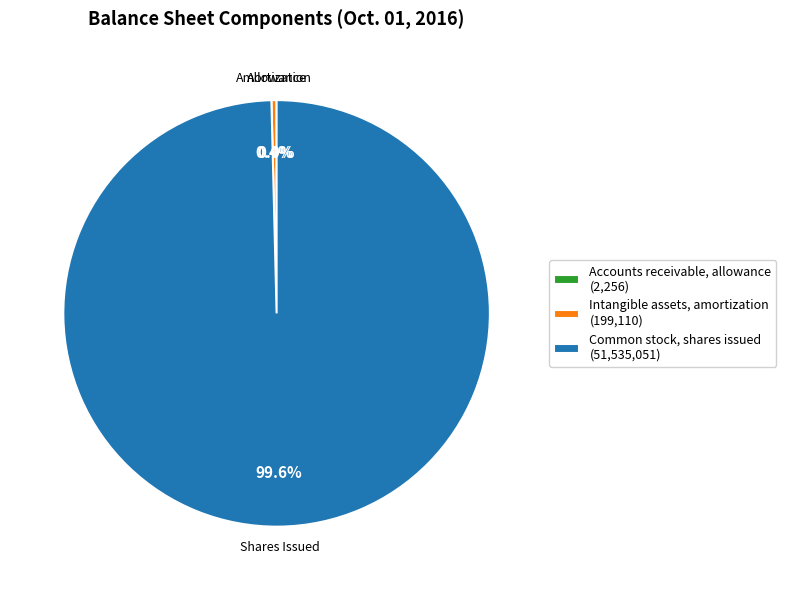

What is the majority slice?

Common stock, shares issued (51,535,051)